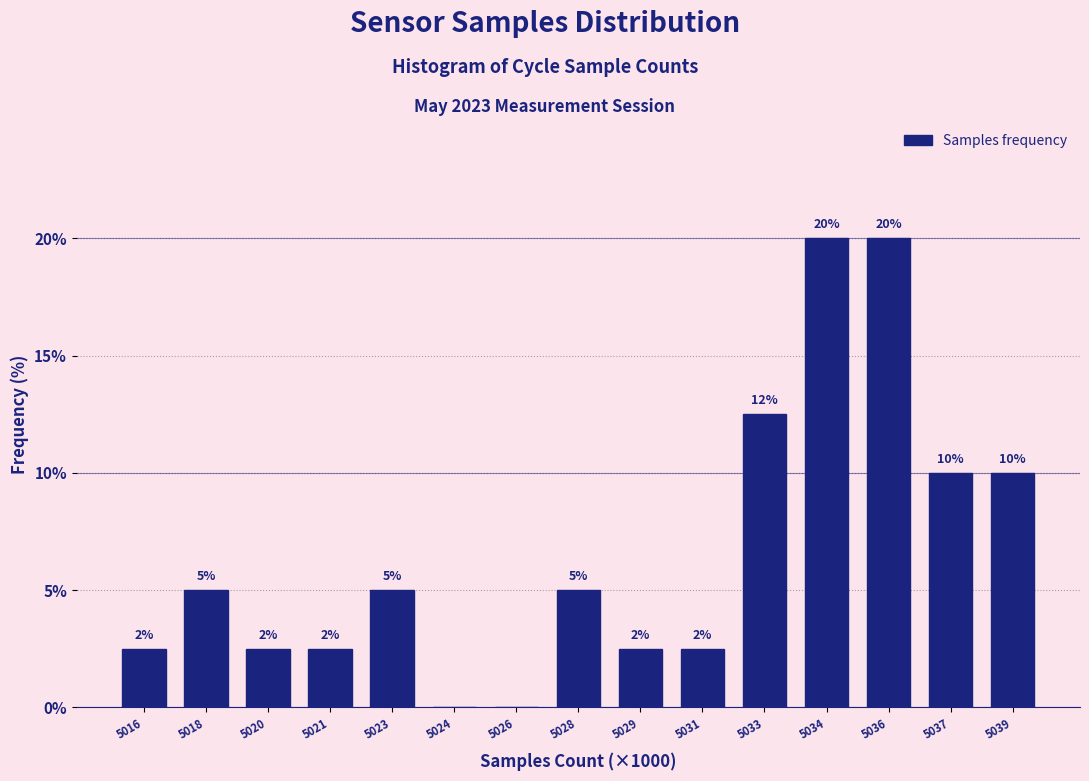

The value at 5039 is 10.0. True or false?

True